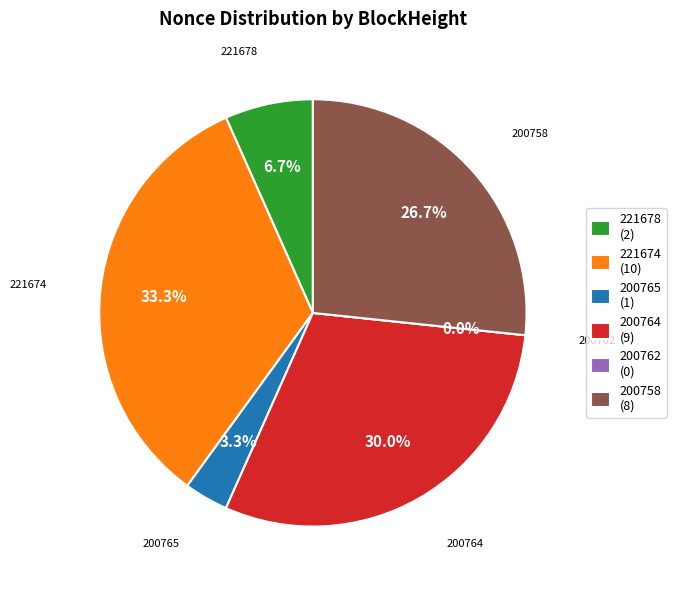

Is the sum of 200764 and 200765 greater than half?

No